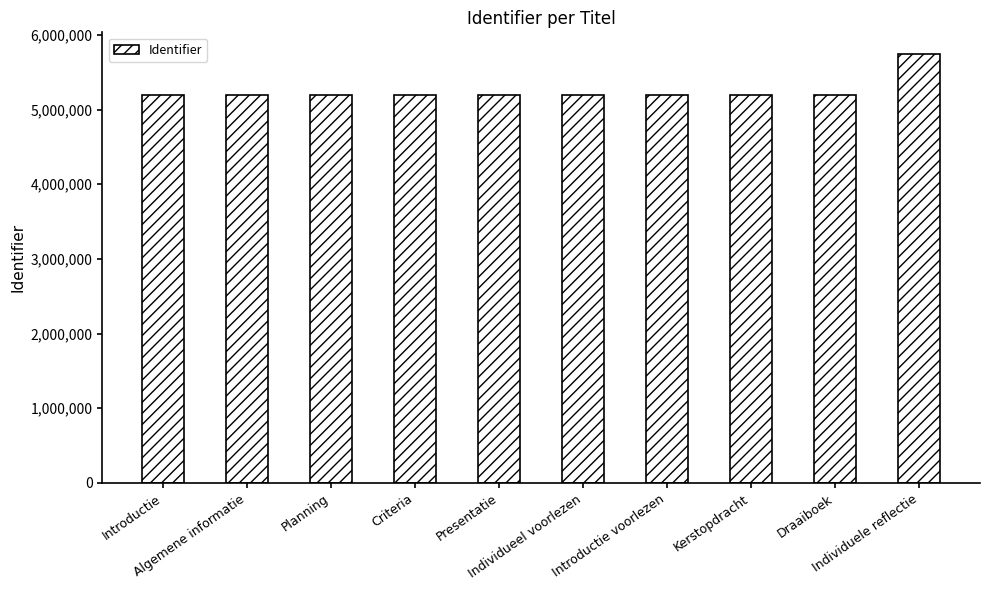

Does the chart contain stacked bars?

No